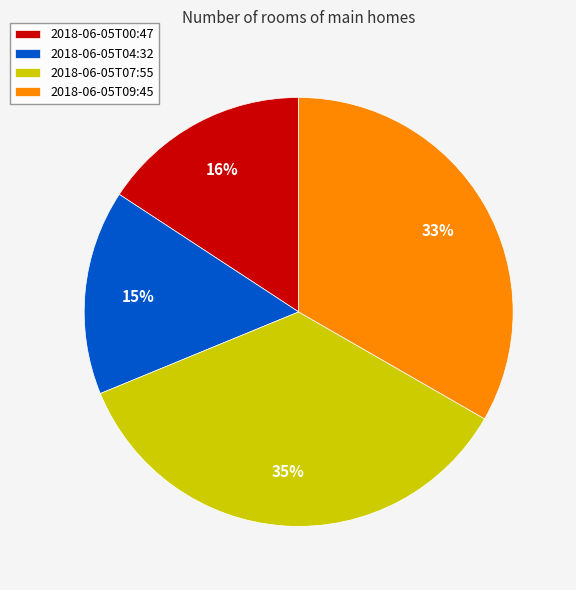

Do 2018-06-05T00:47 and 2018-06-05T04:32 together represent more than half of the pie?

No